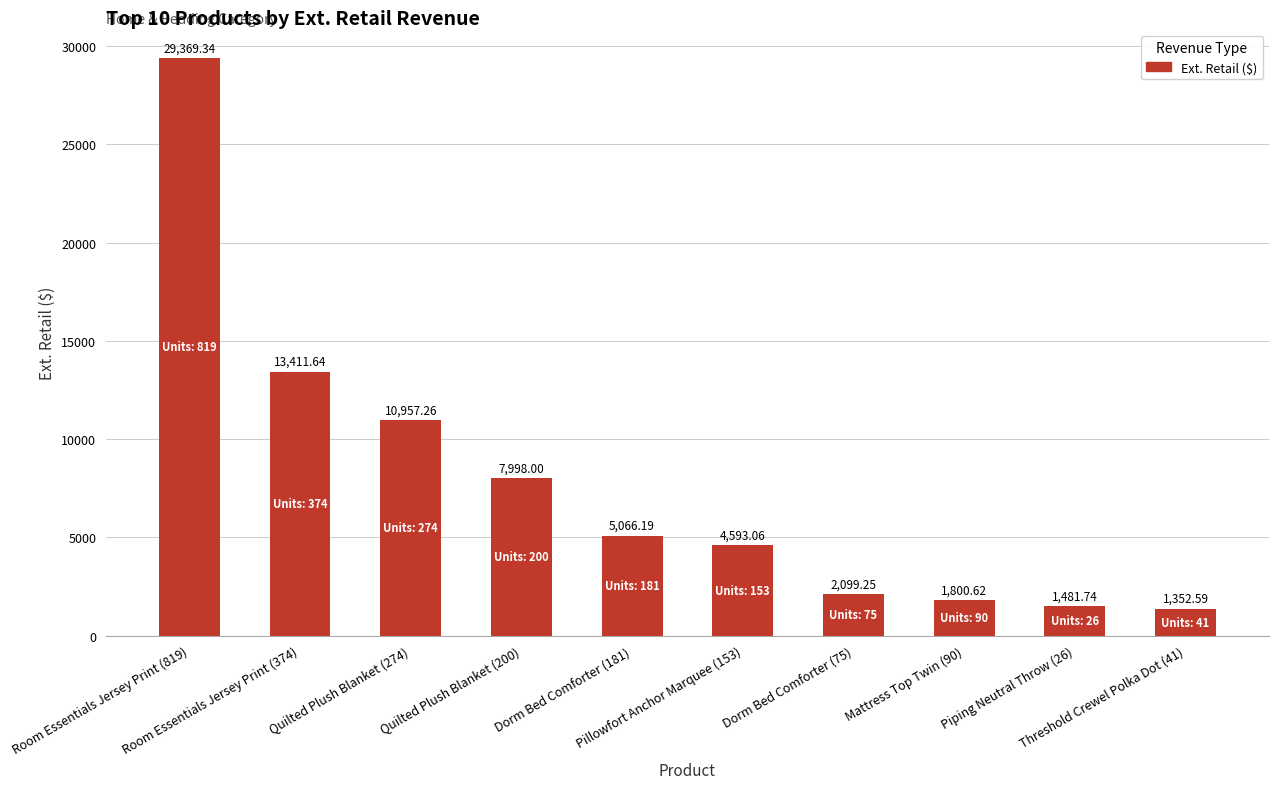

Is it true that the value at Threshold Crewel Polka Dot (41) is 273.5?

False